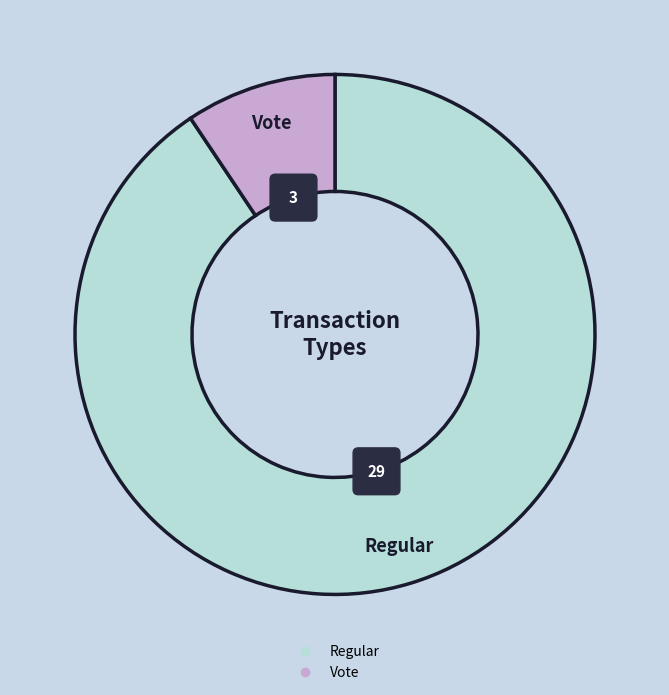

Which category accounts for the majority?

Regular